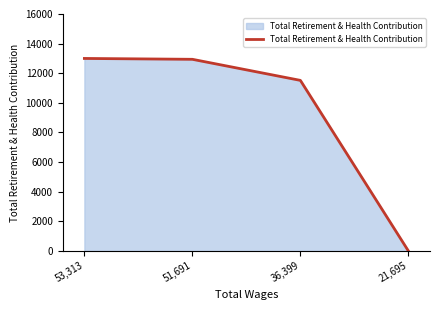

True or false: the data shows 6493 at 51,691.

False